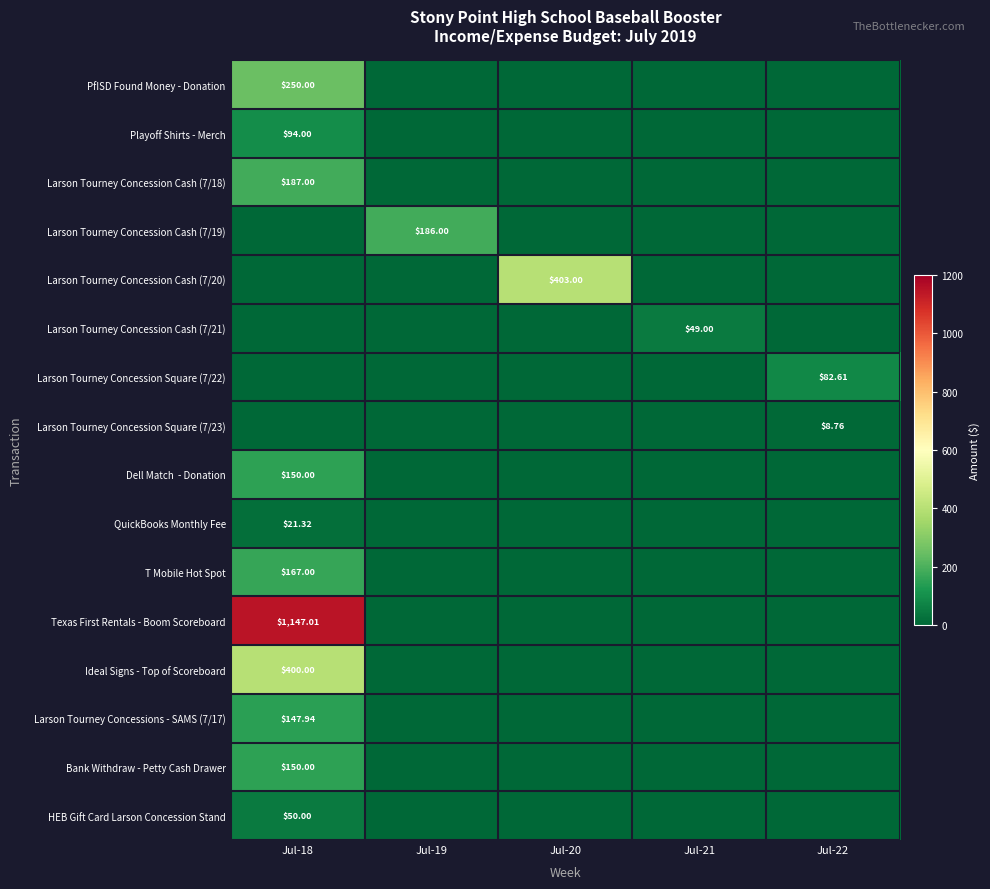

Where is Larson Tourney Concession Cash (7/18) nearest to the value 93?

Jul-19